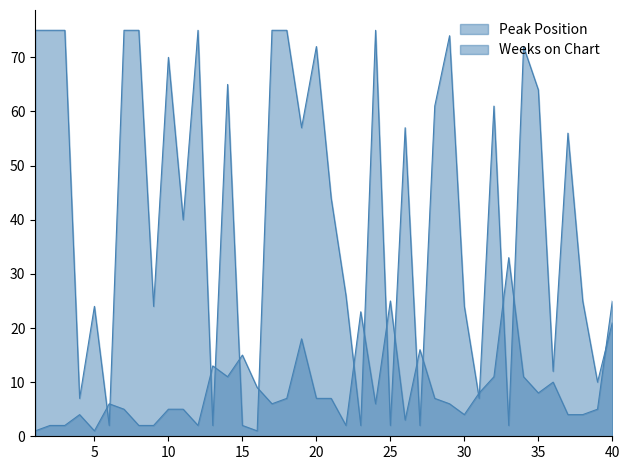

Between which two adjacent categories do Weeks on Chart and Peak Position first intersect?

5 and 6